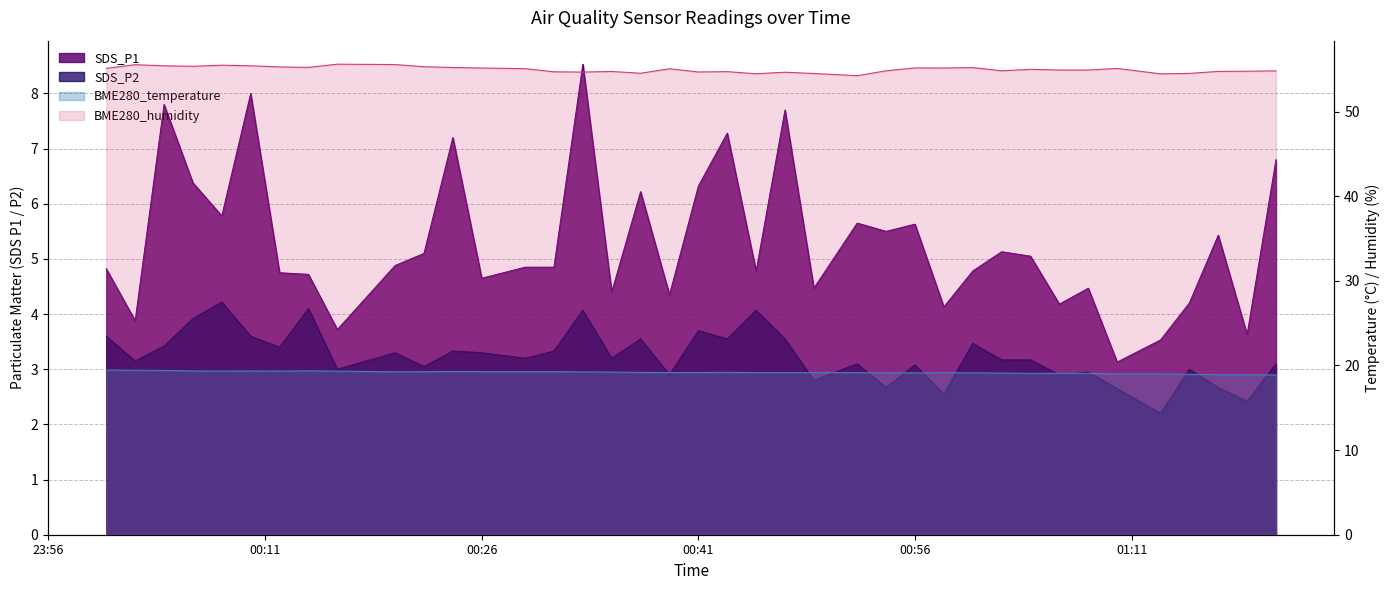

What is the maximum value for SDS_P1?

8.5